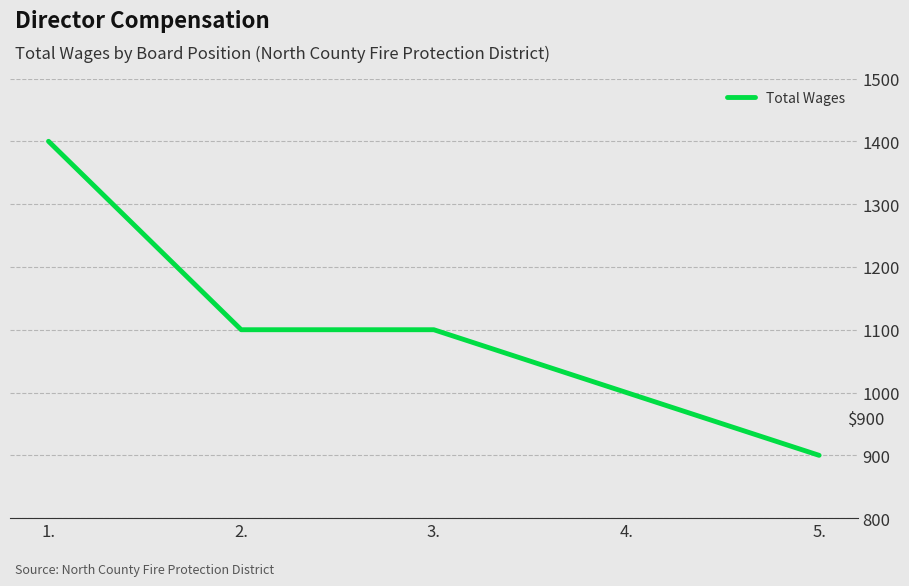

Is it true that the value at 3. is 263?

False